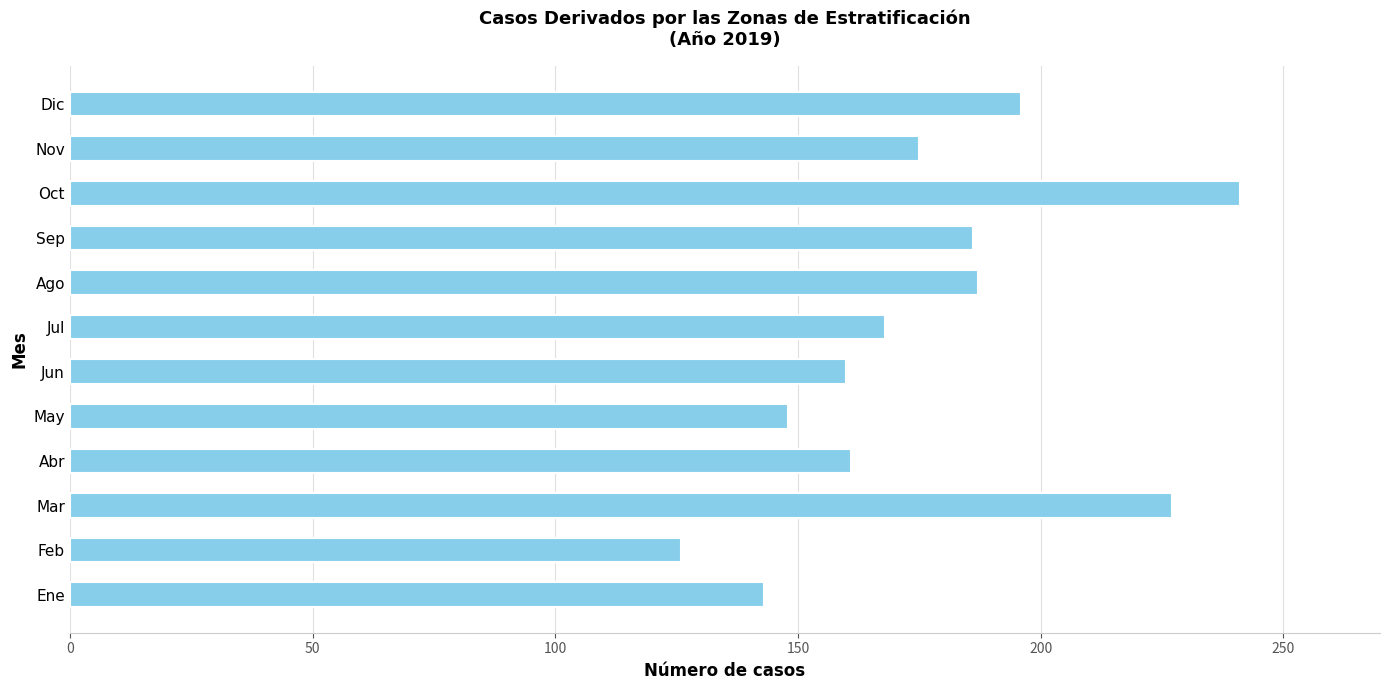

What is the approximate value at Ago?

187